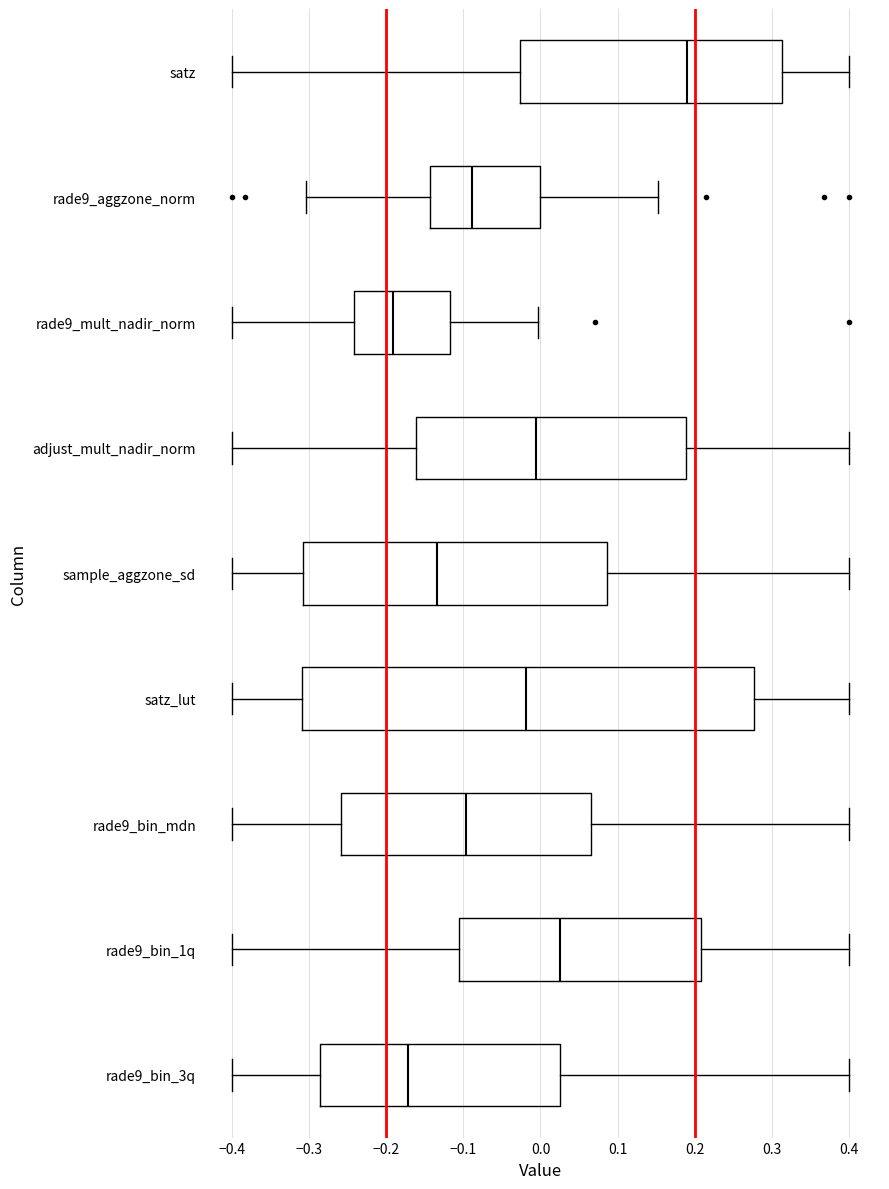

Which box's median line is the furthest to the left?

rade9_mult_nadir_norm